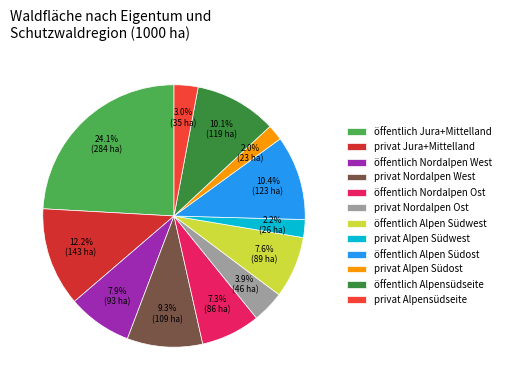

Combined, do öffentlich Alpen Südwest and öffentlich Alpensüdseite account for over 50%?

No